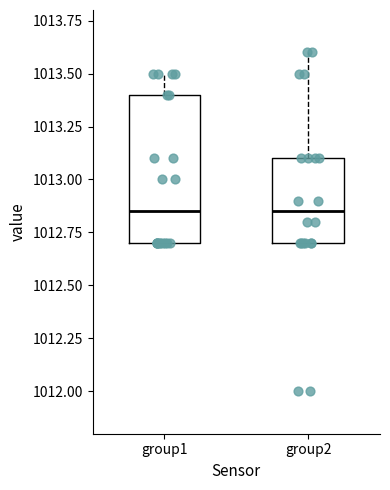

Which box is the tallest, from its lower edge to its upper edge?

group1